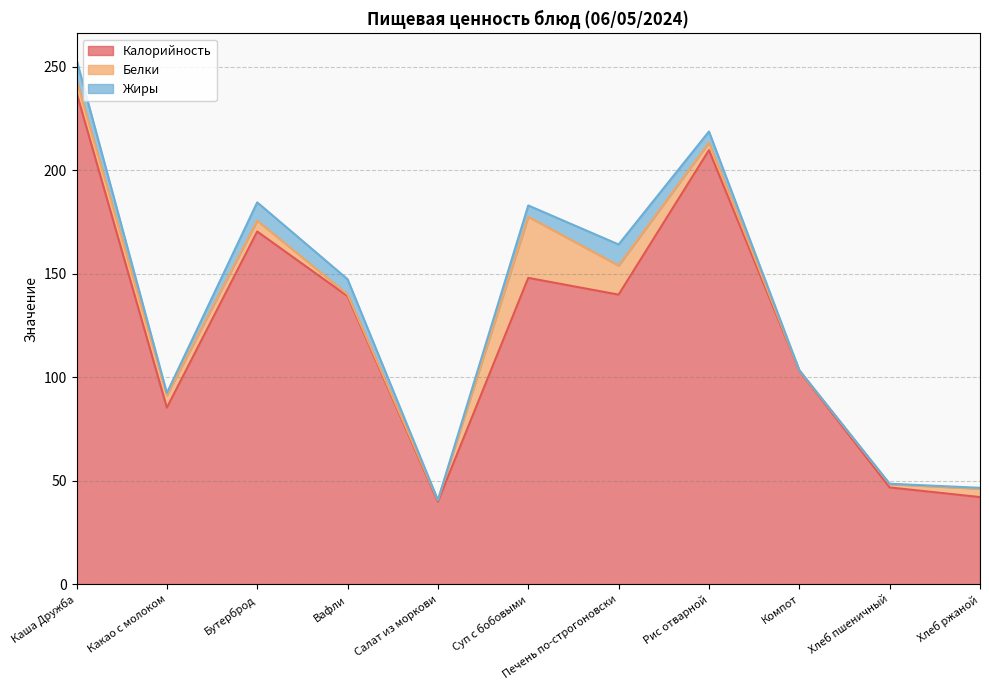

The value of Белки at Суп с бобовыми is 7.2. True or false?

False